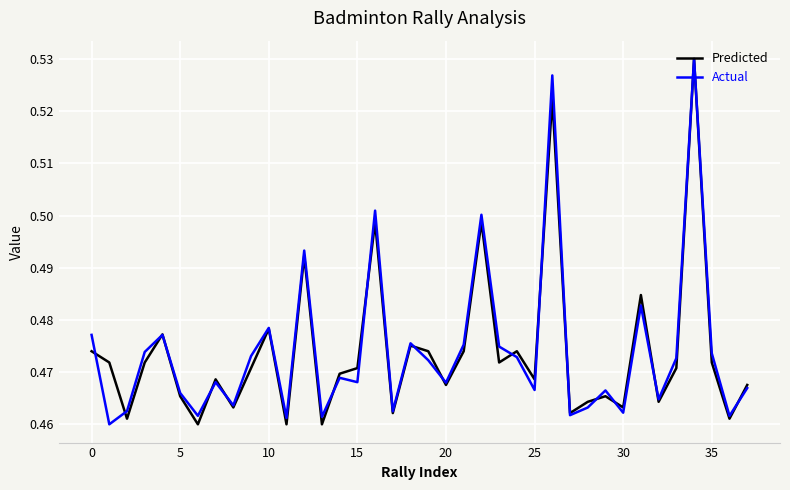

What are all the series names shown in the legend?

Predicted, Actual